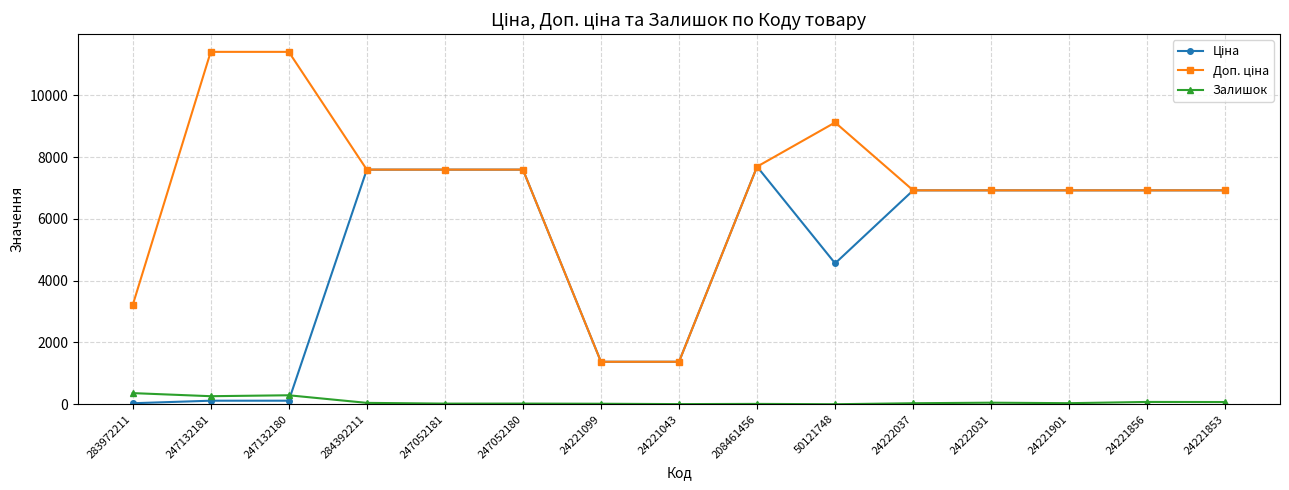

How many series are shown in this chart?

3